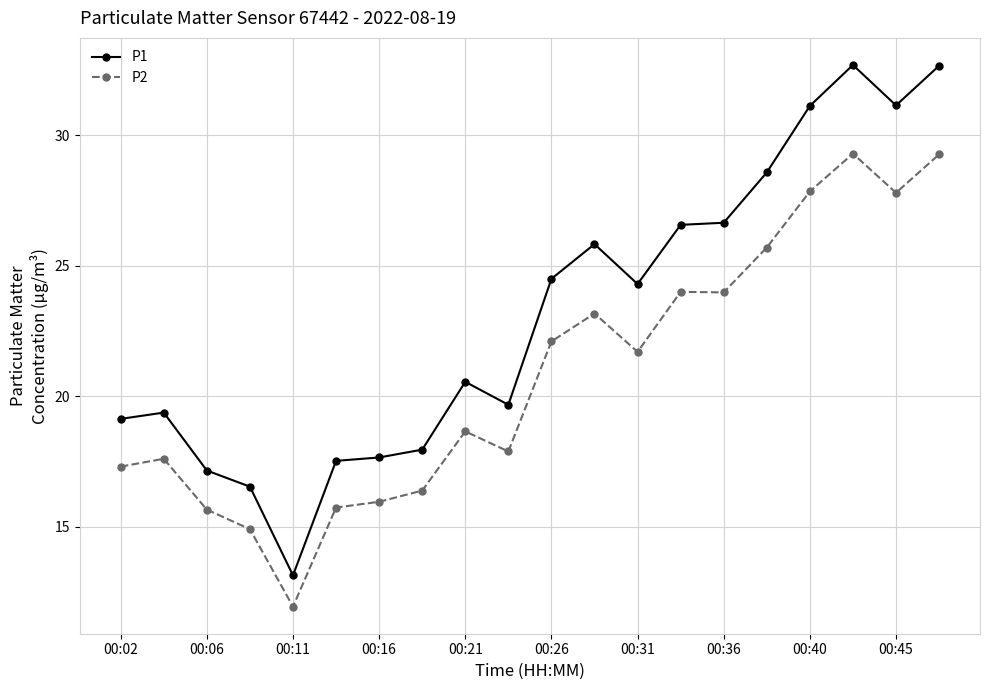

True or false: P2 and P1 intersect in this chart.

False